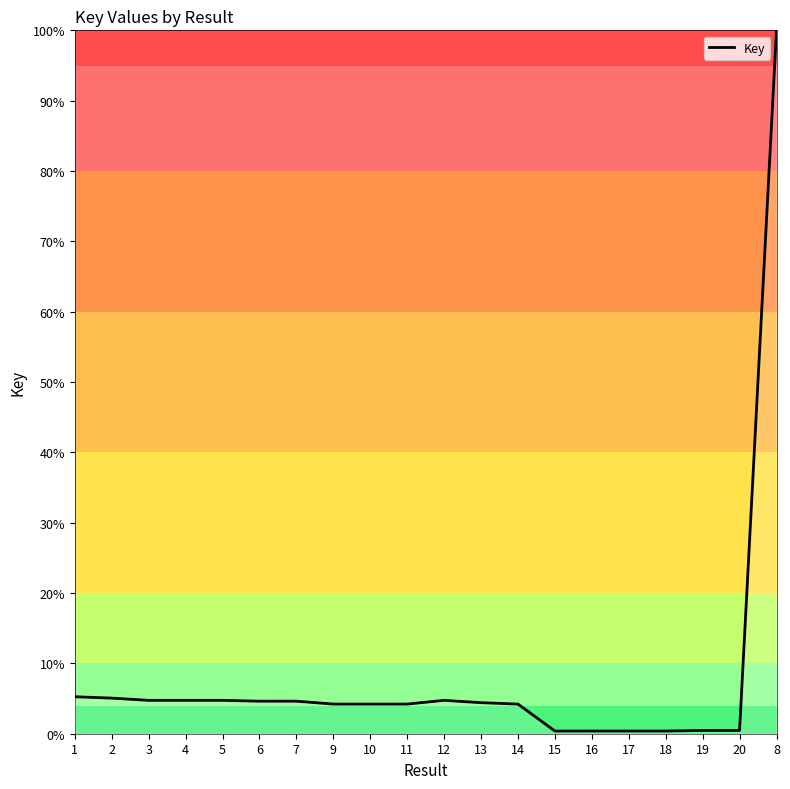

Which category has the highest value across all series?

8